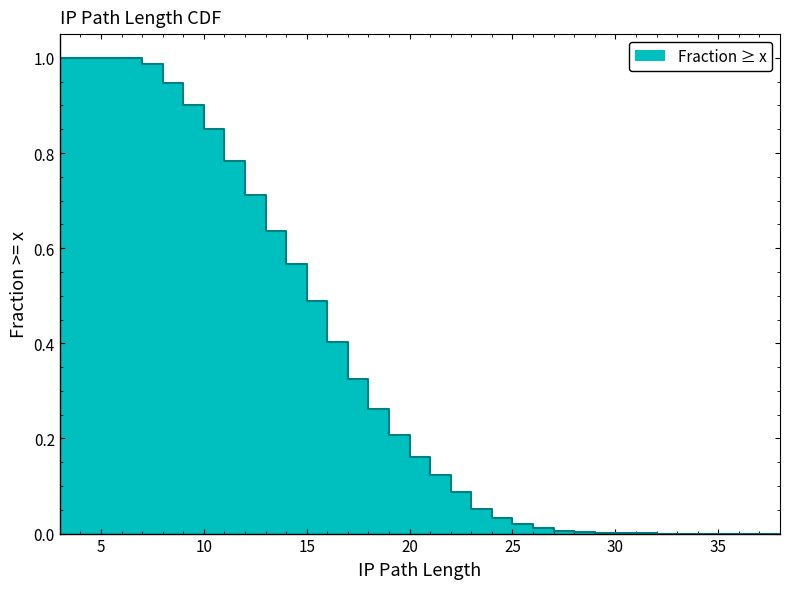

At which label is the value closest to 0?

38